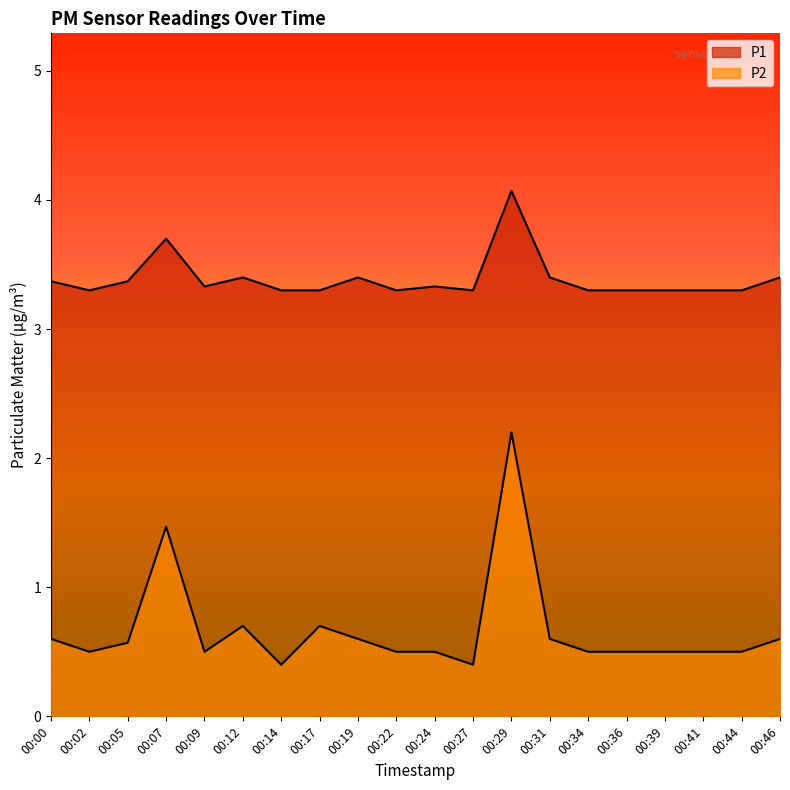

What are all the series names shown in the legend?

P1, P2